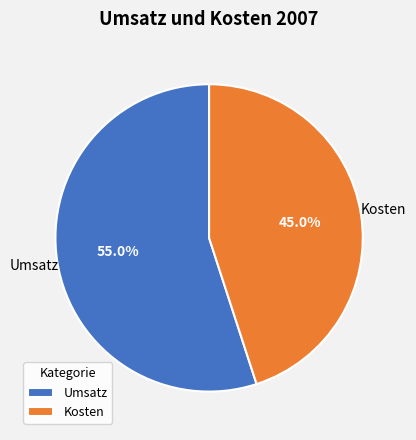

What is the smallest slice in the pie chart?

Kosten